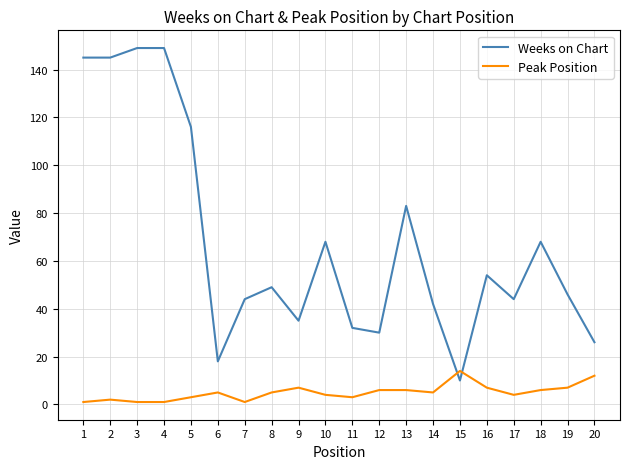

List the series in order of their overall mean, lowest first.

Peak Position, Weeks on Chart